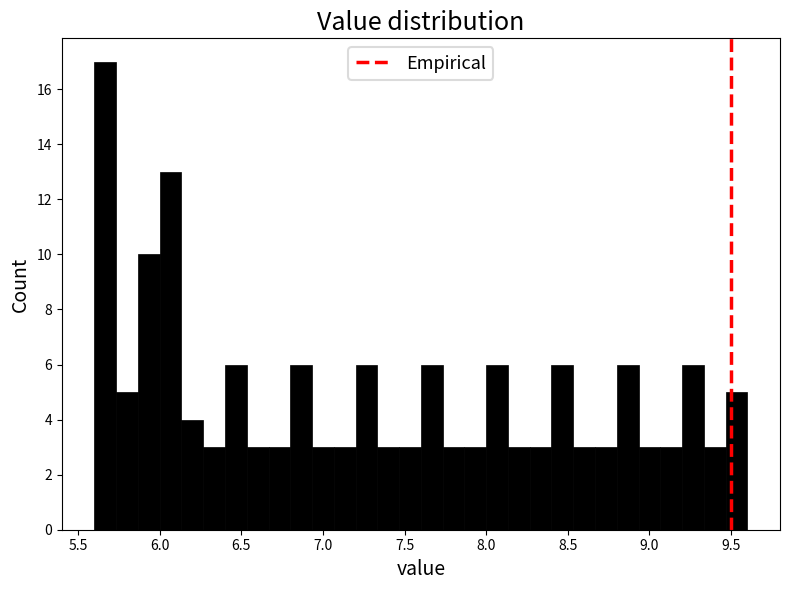

Read against the x-axis, roughly where is the centre of the tallest bar?

5.65